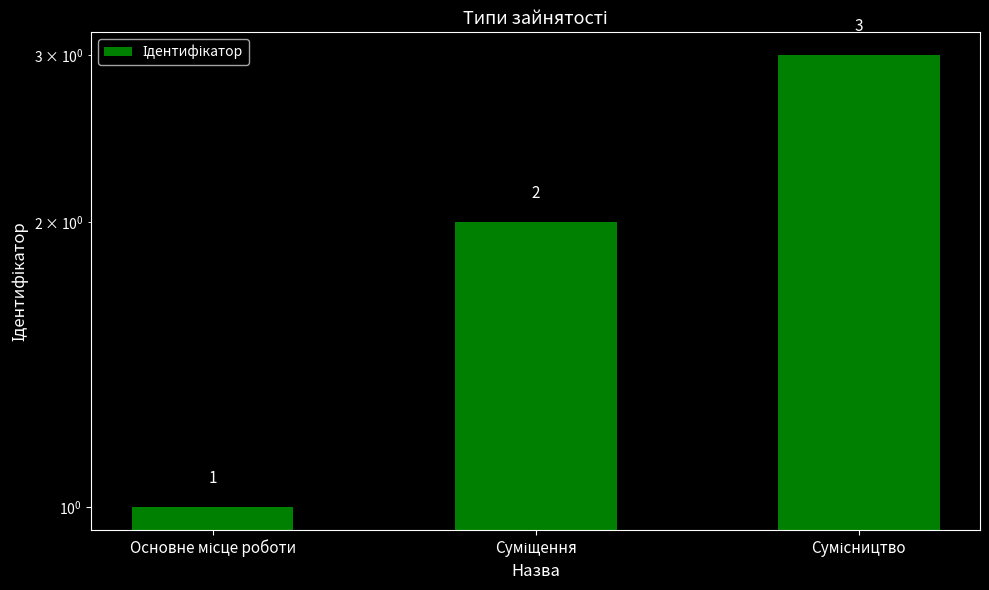

The value at Суміщення is 2. True or false?

True